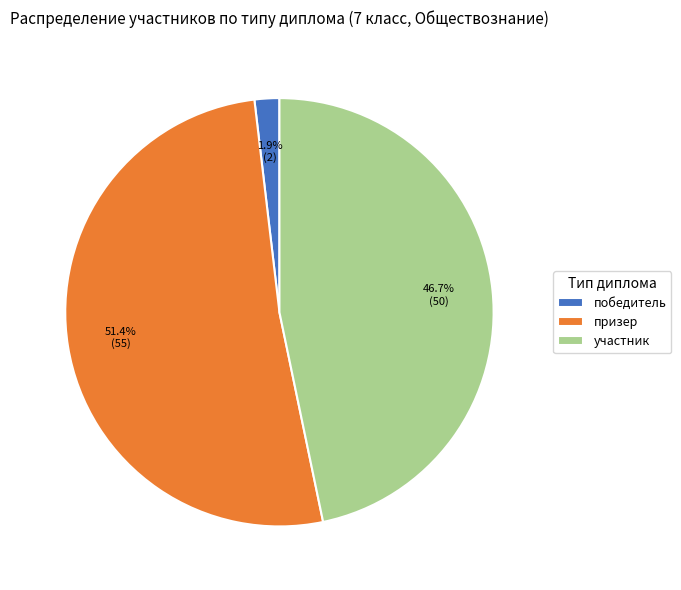

What is the largest slice in the pie chart?

призер